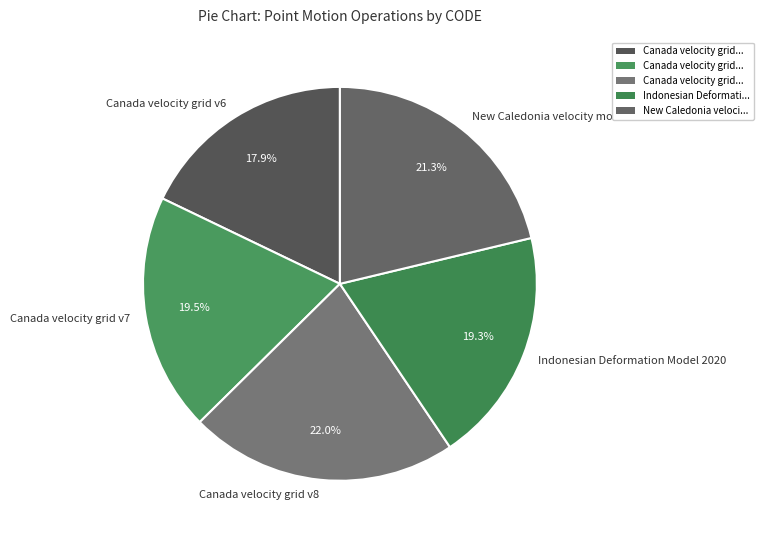

What is the ratio of the value at Canada velocity grid v6 to the value at Canada velocity grid v7?

0.9